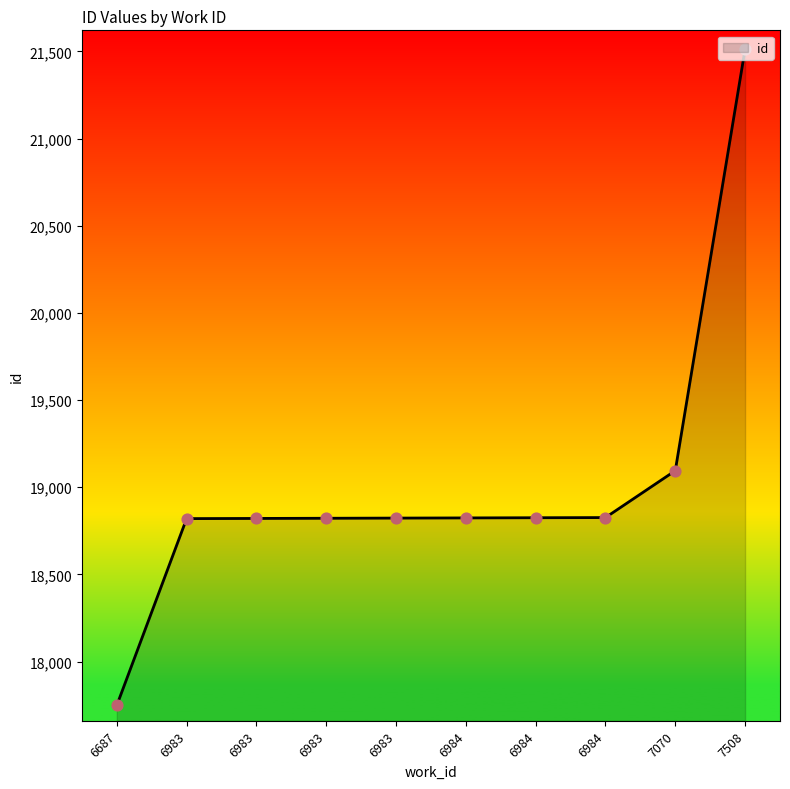

Between 6983 and 6984, which is larger?

6984